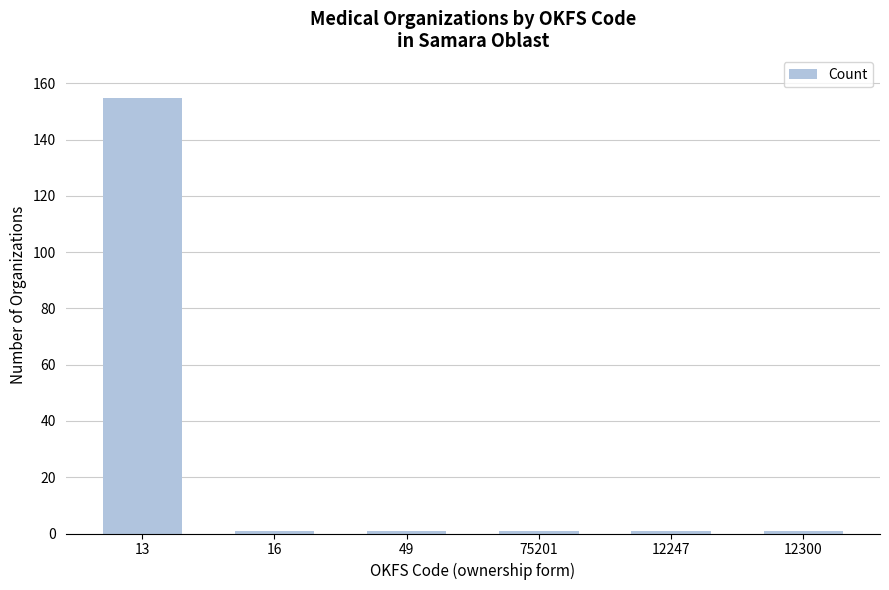

Are the bars grouped side by side (vs. stacked)?

No